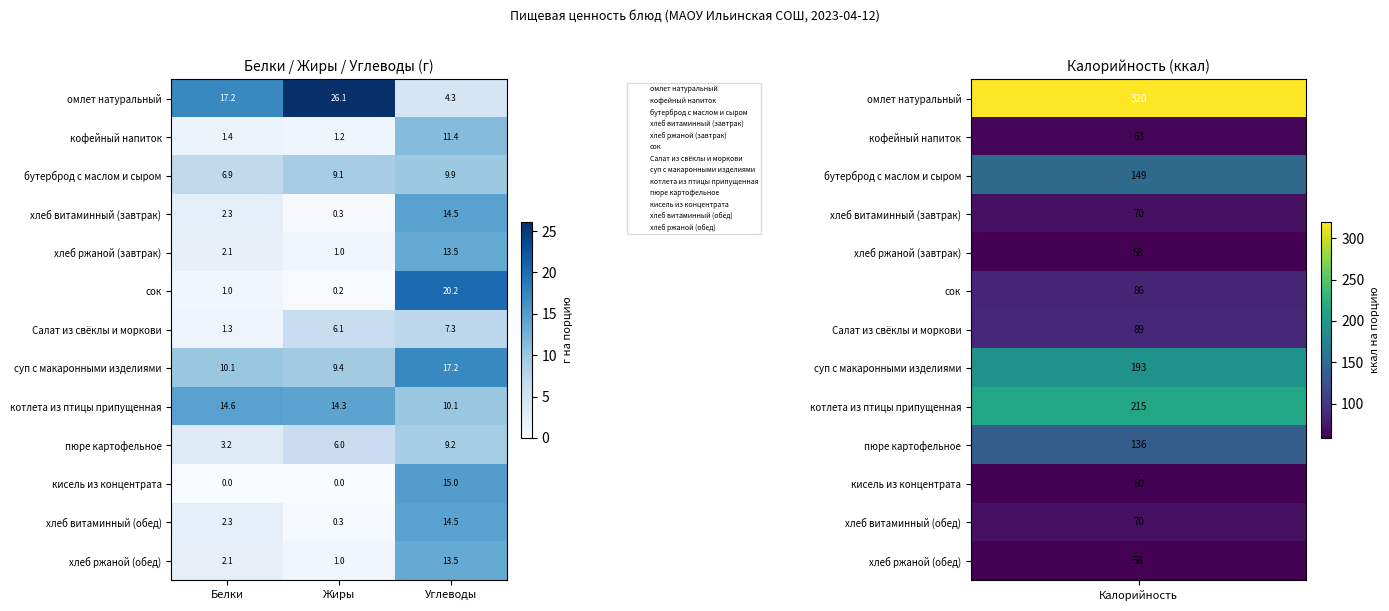

What is the difference between the пюре картофельное values at Углеводы and Белки?

6.0